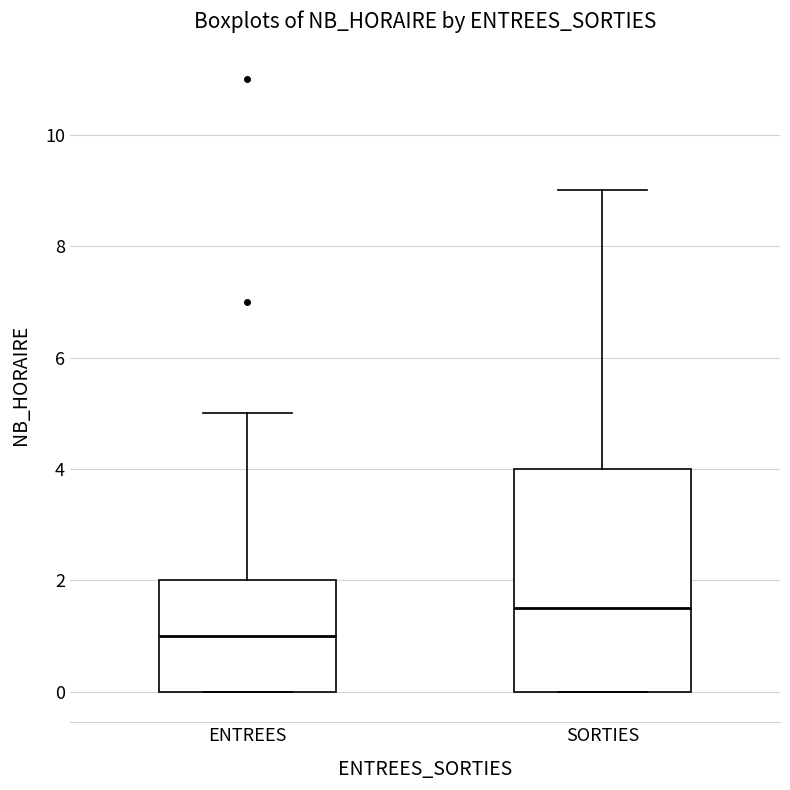

Where is the upper edge of the box for ENTREES on the y-axis? The values are not printed on the chart, so give them approximately, as read against the axis.

2.0